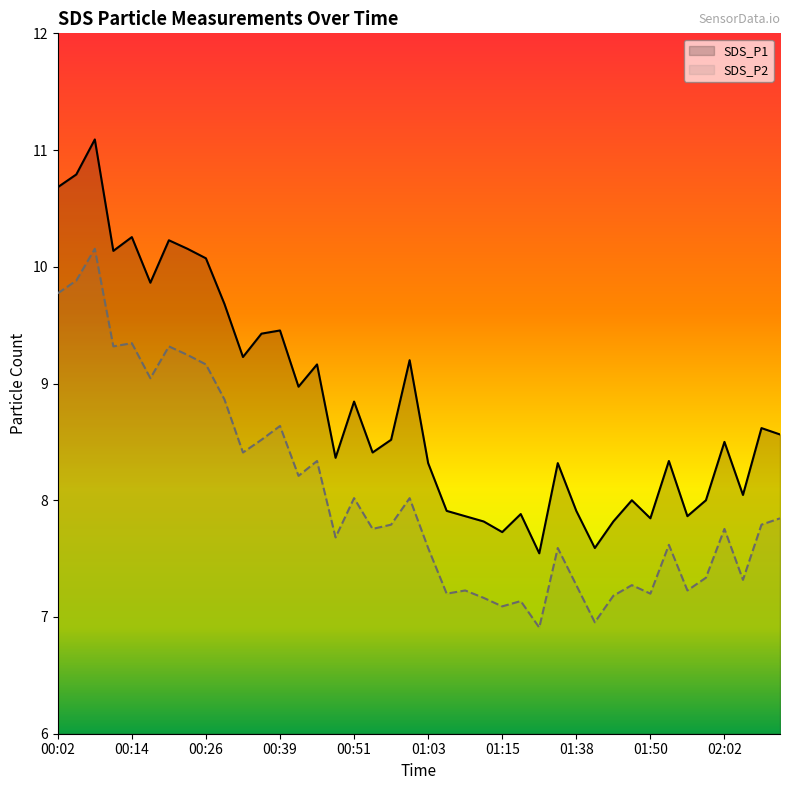

What is the sum of all SDS_P2 values?

320.4